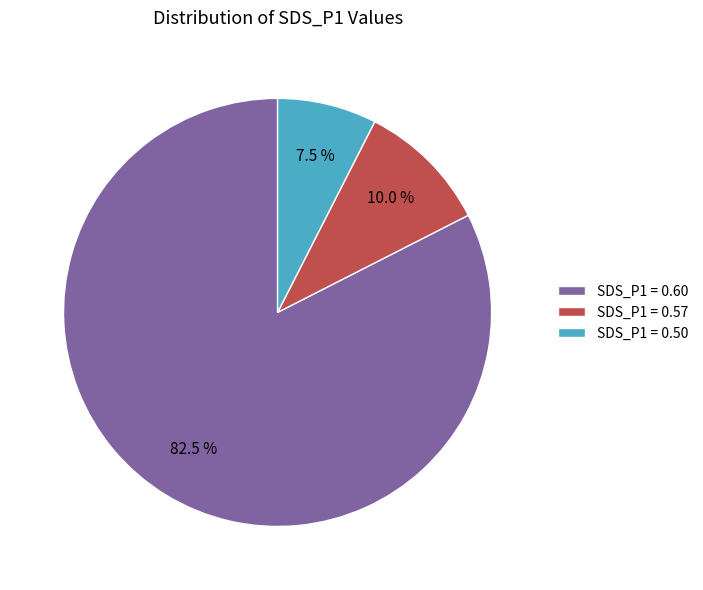

Is there any slice that represents more than half of the pie?

Yes